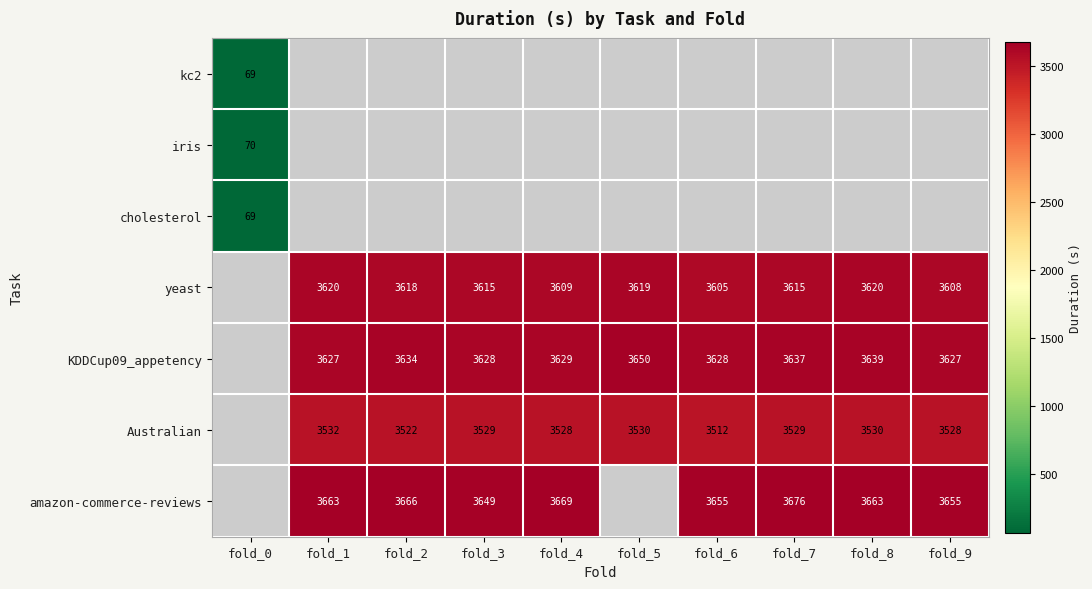

True or false: KDDCup09_appetency has a value of 1582.2 at fold_2.

False